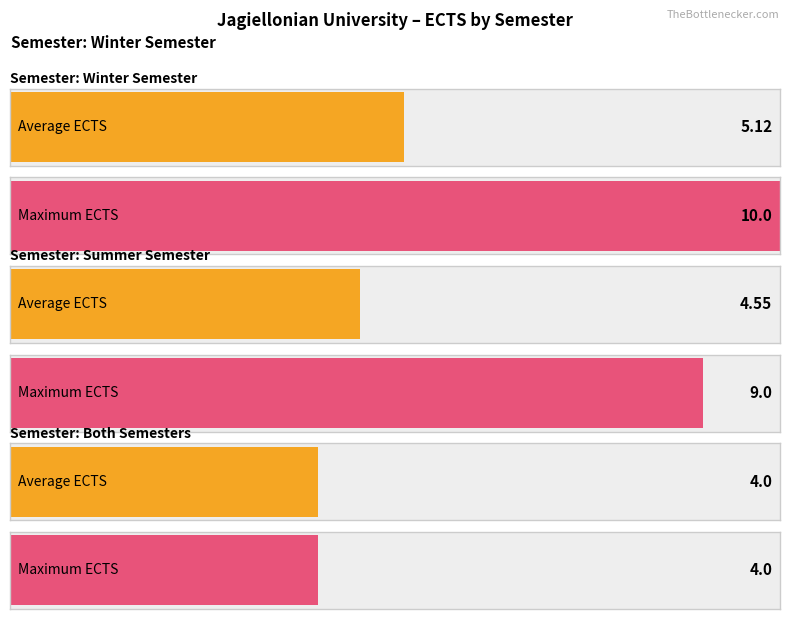

Which label corresponds to the largest value in the chart?

First Semester (Winter Semester)